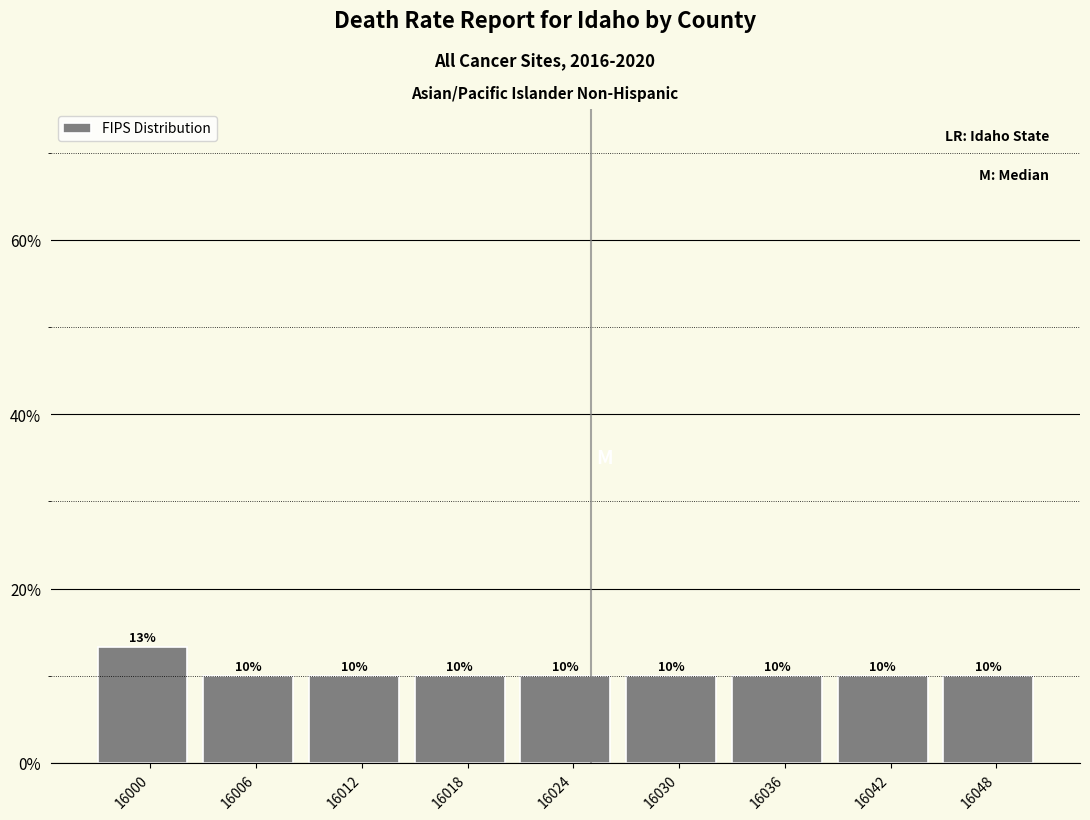

What is the sum of the values at 16012 and 16024?

20.0